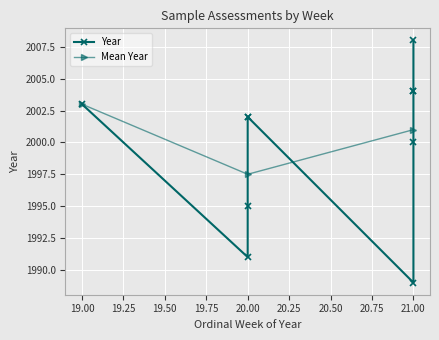

Does the chart display data point markers on the line(s)?

Yes